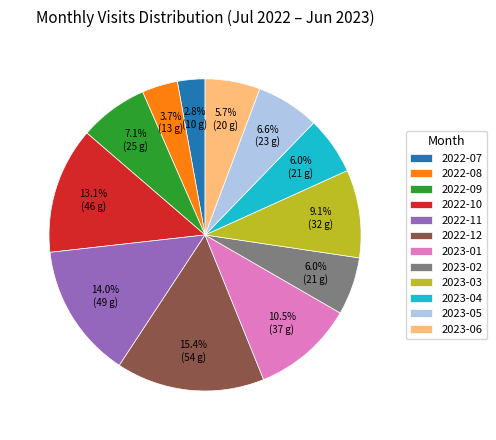

What percentage is the 2022-09 slice, to the nearest percent?

7%